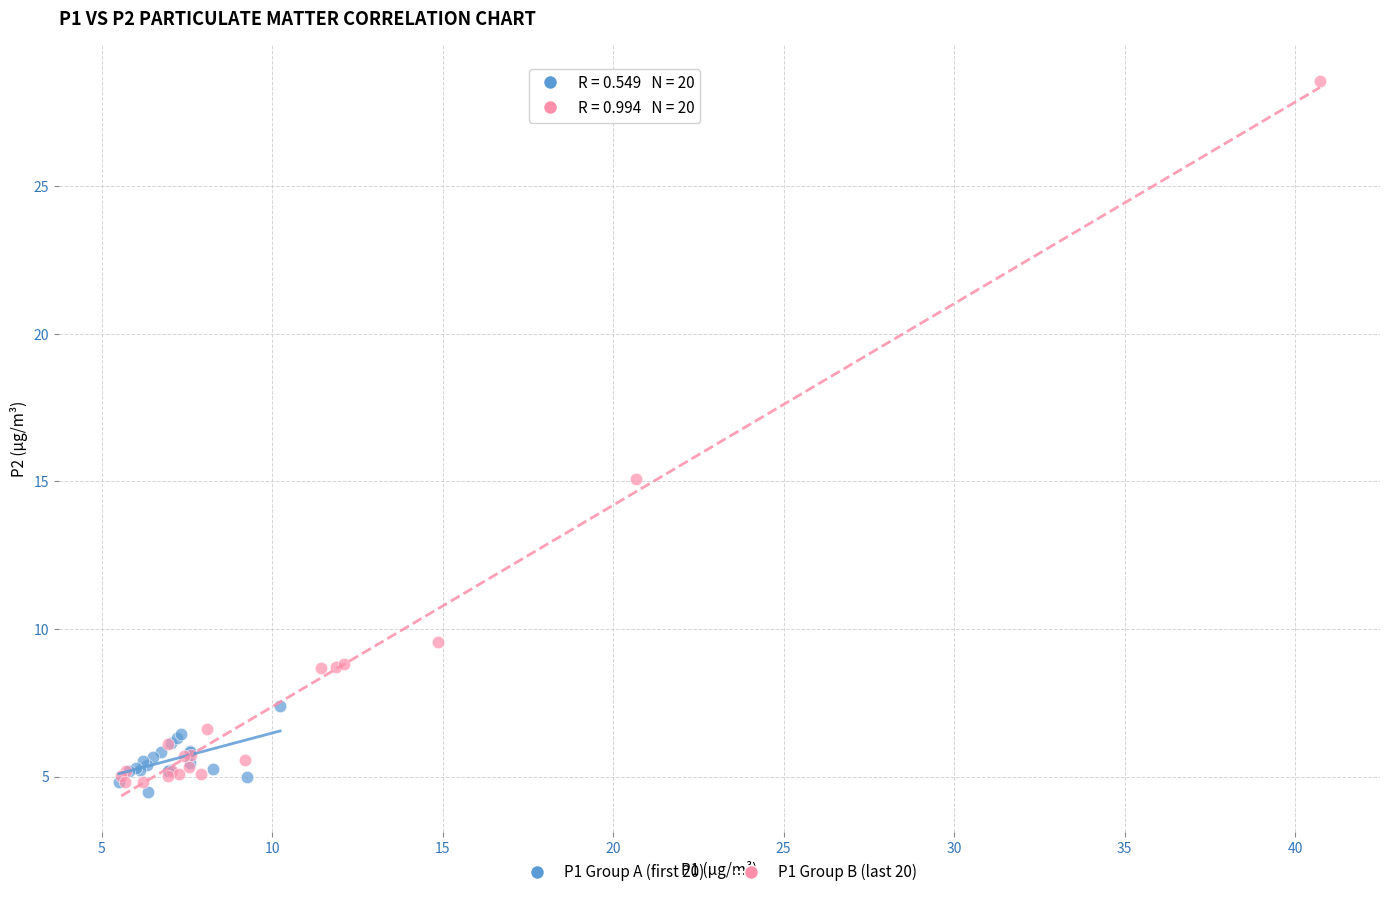

Which series reaches the maximum Y coordinate?

P1 Group B (last 20)